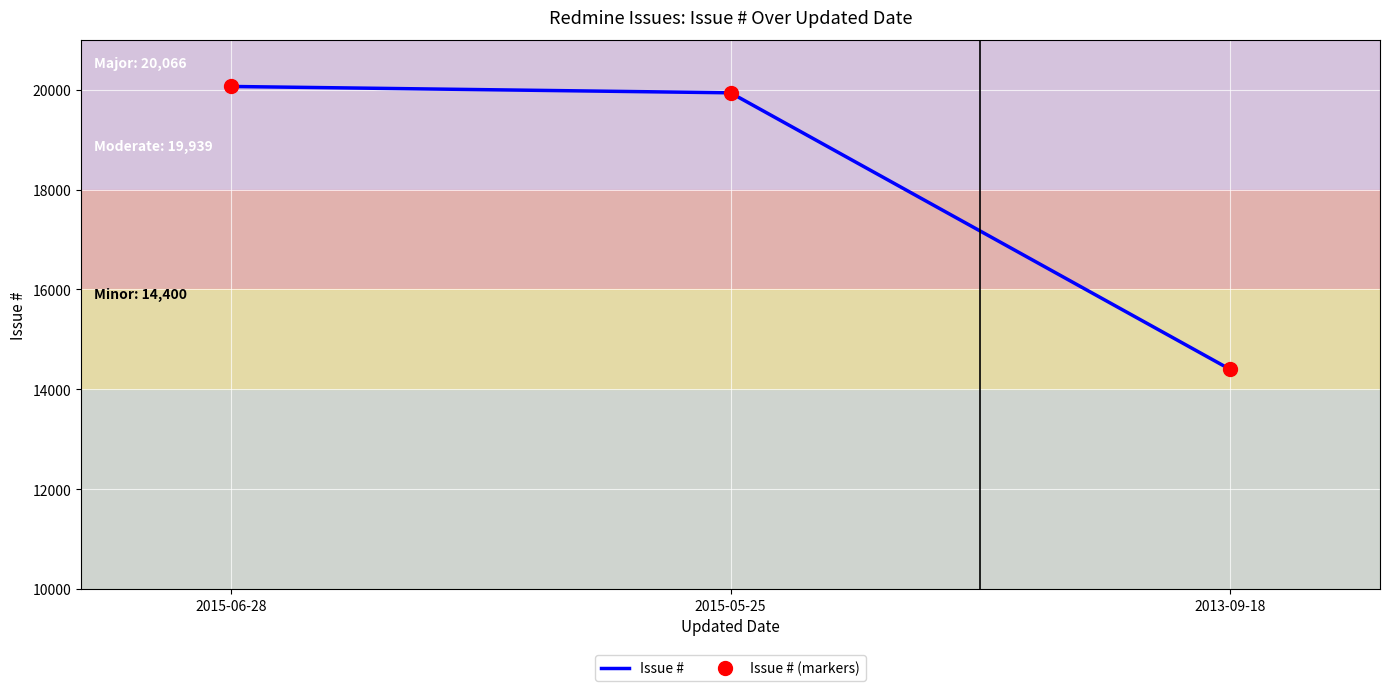

At how many categories does at least one series exceed 17439?

2